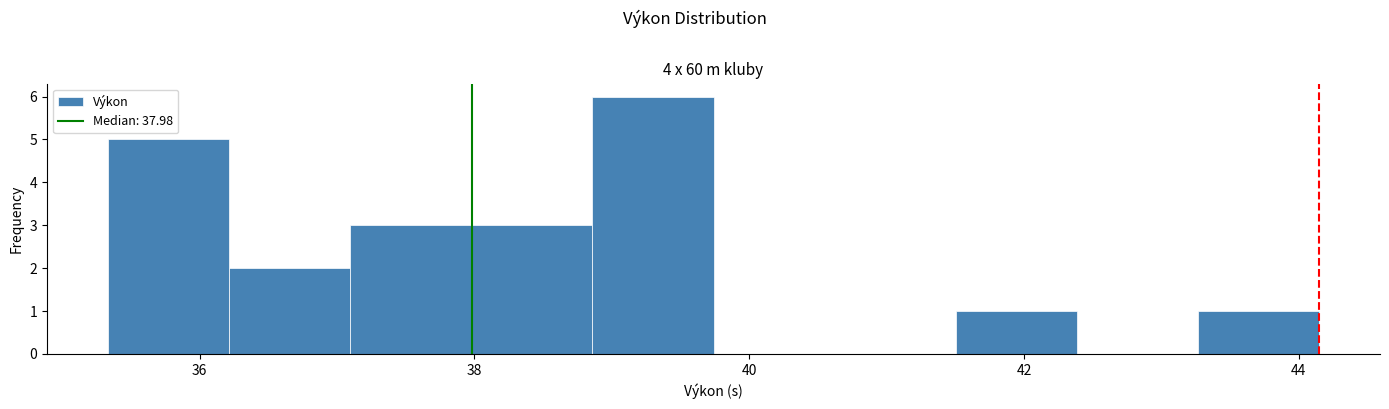

Reading left to right, transcribe this chart: for each bar, give the range it covers on the x-axis and its height. Neither the bar edges nor the heights are printed on the chart, so give them approximately, as read against the axes.

35.4 to 36.2: 5
36.2 to 37.0: 2
37.0 to 38.0: 3
38.0 to 38.8: 3
38.8 to 39.8: 6
39.8 to 40.6: 0
40.6 to 41.6: 0
41.6 to 42.4: 1
42.4 to 43.2: 0
43.2 to 44.2: 1